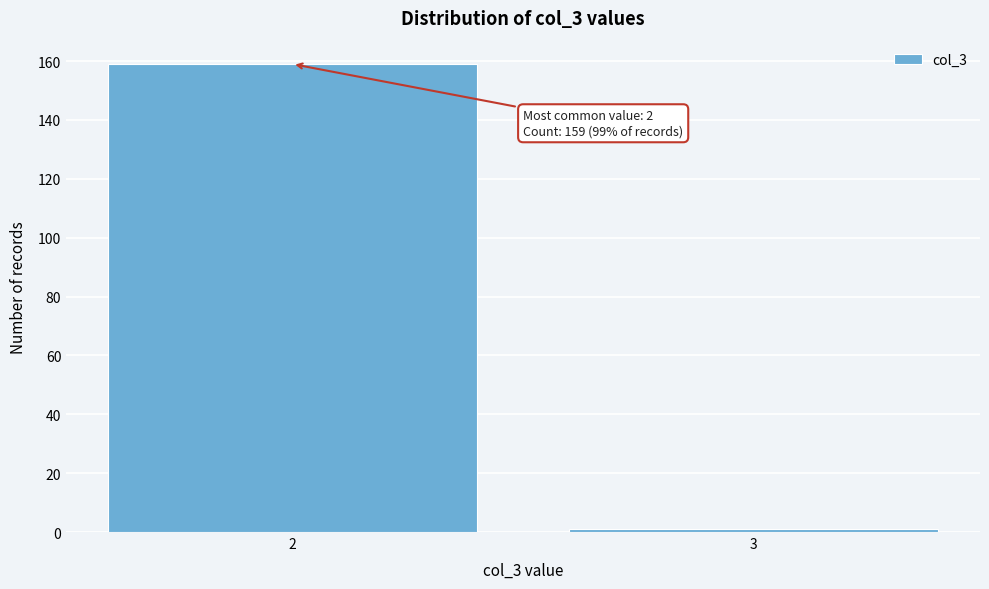

Reading left to right, transcribe all the data shown in this chart.

159	1